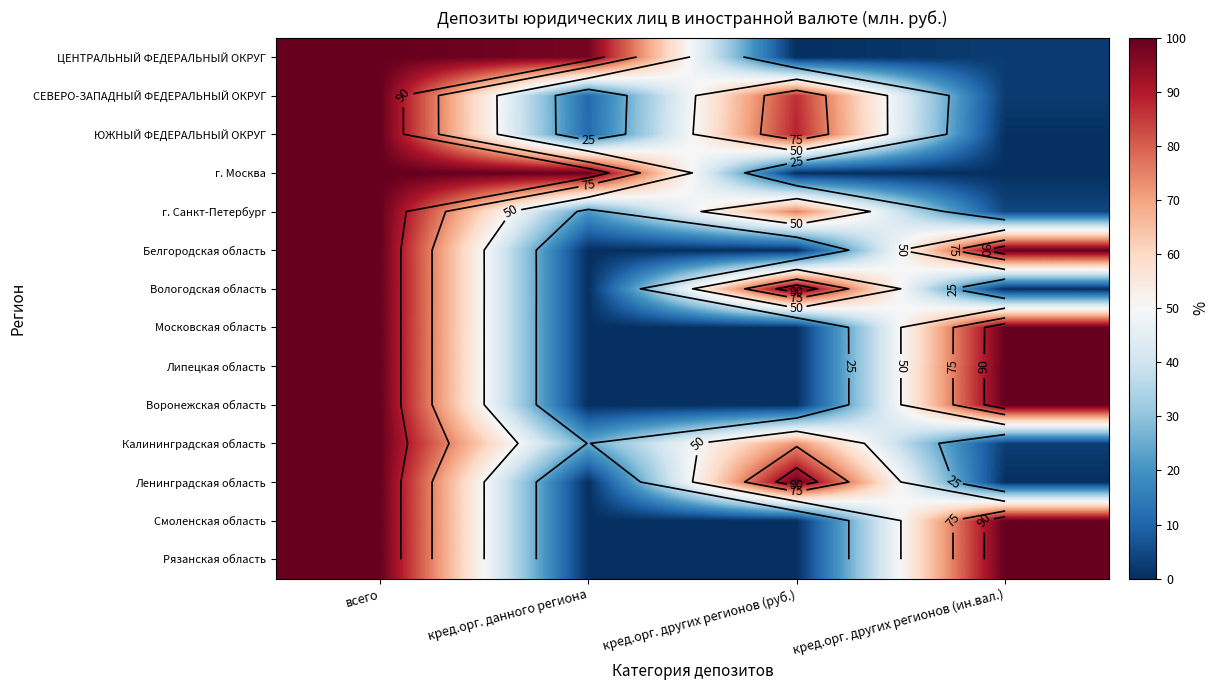

Rank the series at кред.орг. других регионов (руб.) from lowest to highest value.

Белгородская область, Липецкая область, Воронежская область, Смоленская область, Рязанская область, г. Москва, ЦЕНТРАЛЬНЫЙ ФЕДЕРАЛЬНЫЙ ОКРУГ, Московская область, Калининградская область, г. Санкт-Петербург, СЕВЕРО-ЗАПАДНЫЙ ФЕДЕРАЛЬНЫЙ ОКРУГ, ЮЖНЫЙ ФЕДЕРАЛЬНЫЙ ОКРУГ, Вологодская область, Ленинградская область